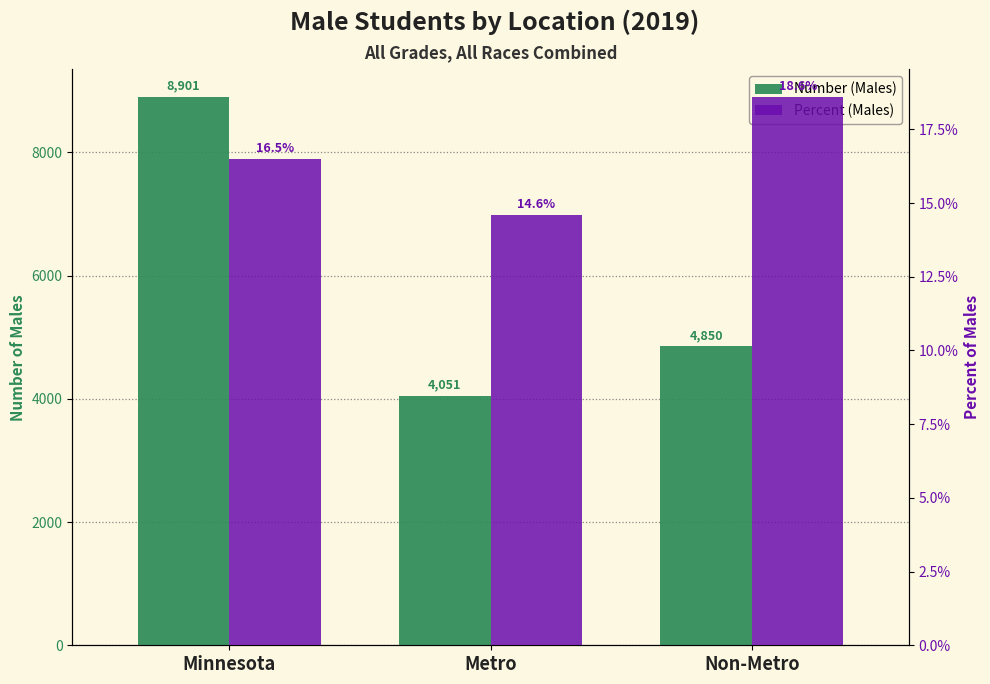

Rank the categories by Number (Males) value from highest to lowest.

Minnesota, Non-Metro, Metro